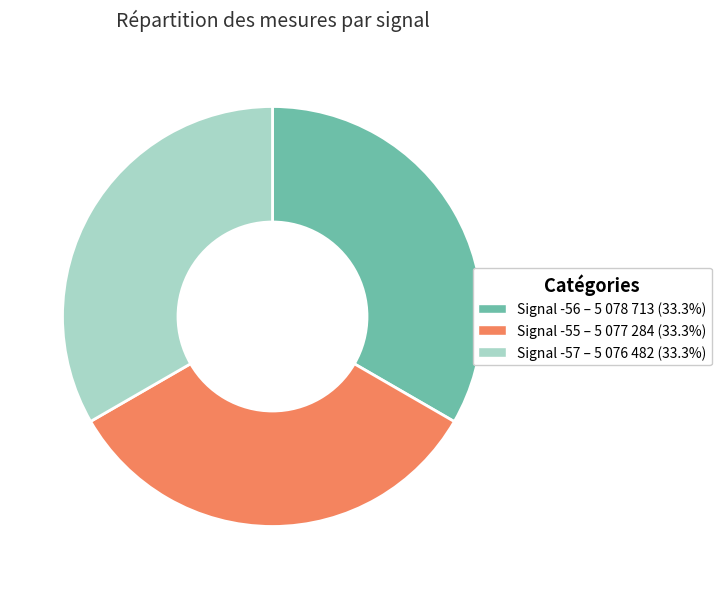

Approximately how many times larger is the value at Signal -57 compared to Signal -56?

1.0